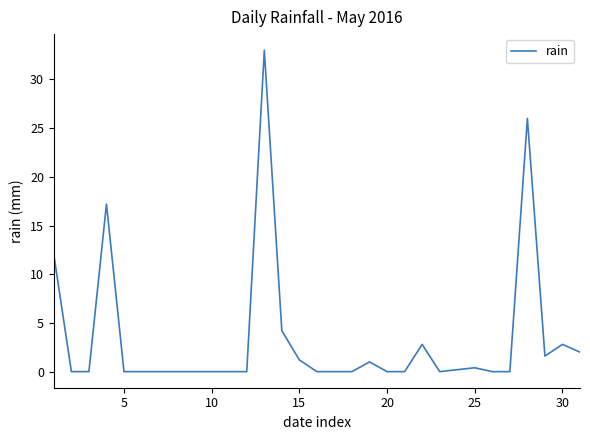

What is the difference between the maximum and minimum values?

33.0